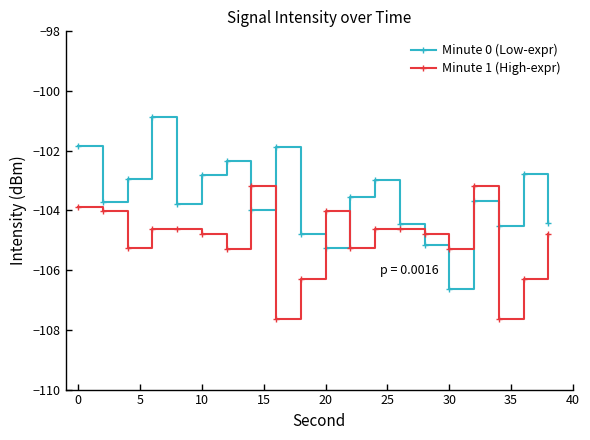

What is the value of the Minute 1 (High-expr) point at the 18th from the left?

-107.6